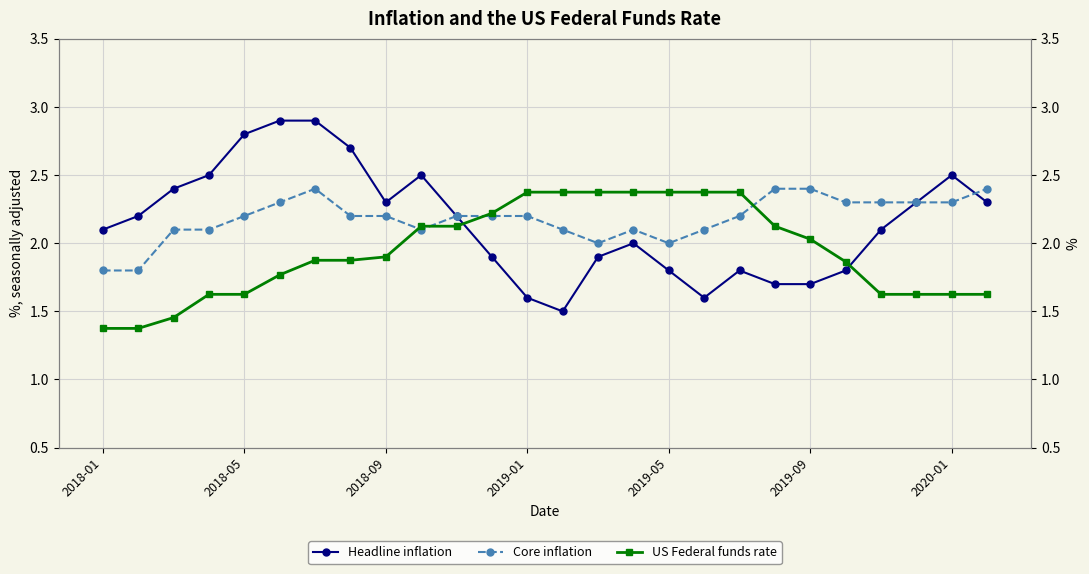

Between 7 and 22, which is larger?

7